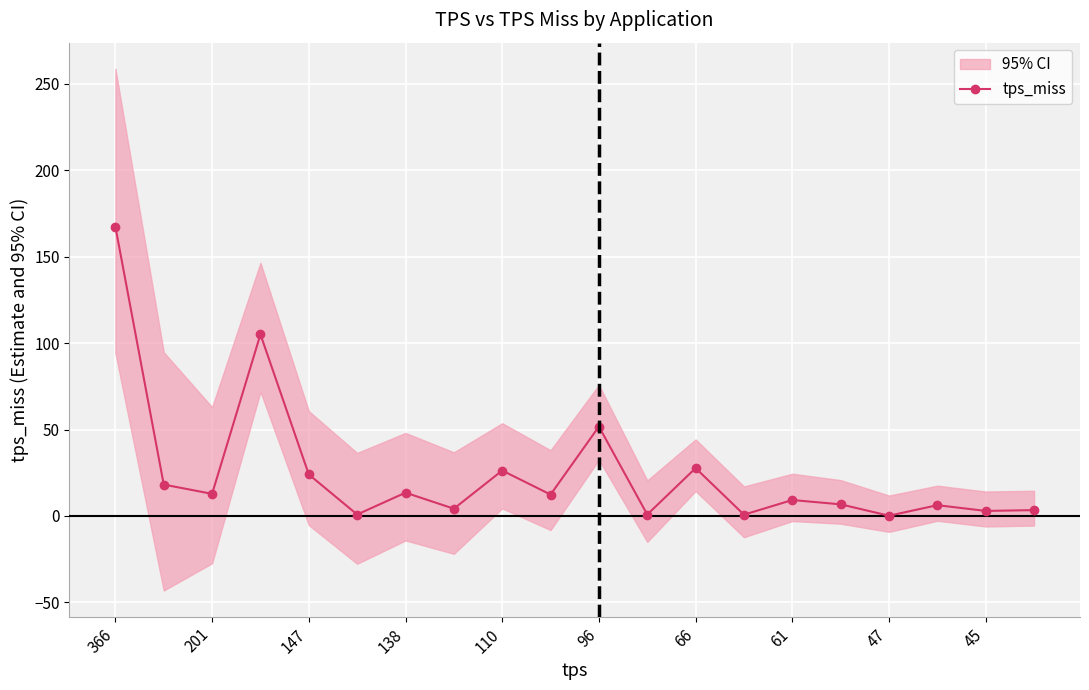

What is the highest value of the tps_miss series?

167.4